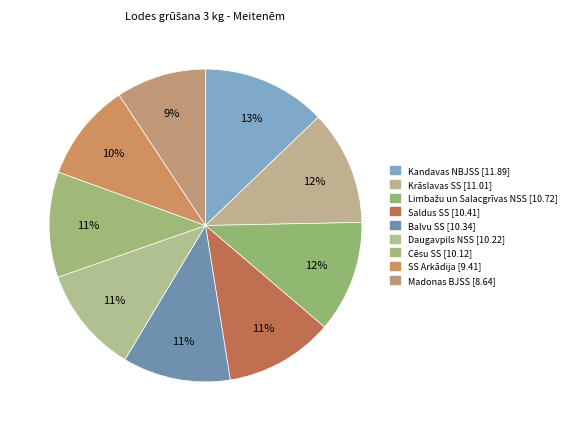

What is the change in value from Daugavpils NSS to Madonas BJSS?

-1.6